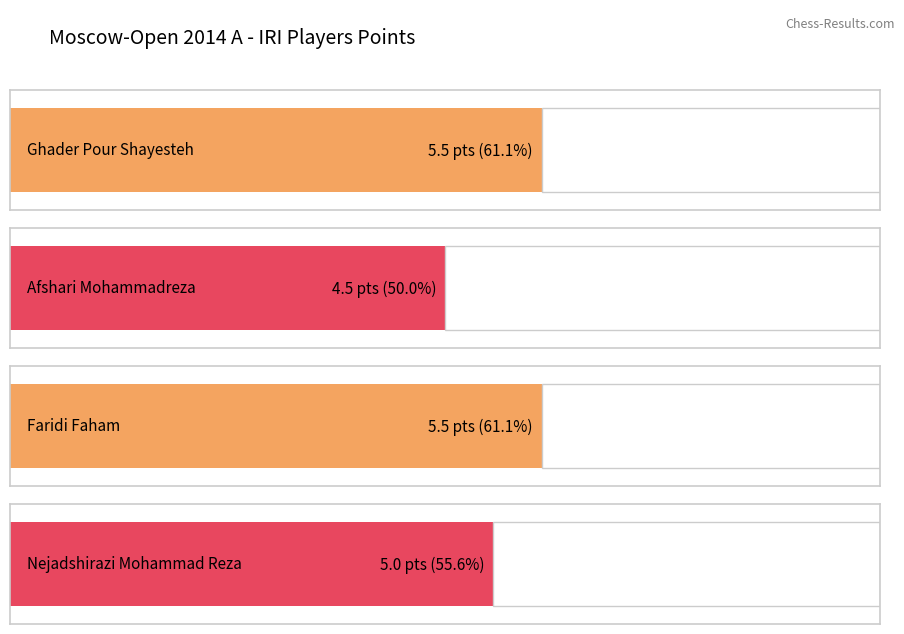

Which category has the lowest value across all series?

Afshari Mohammadreza